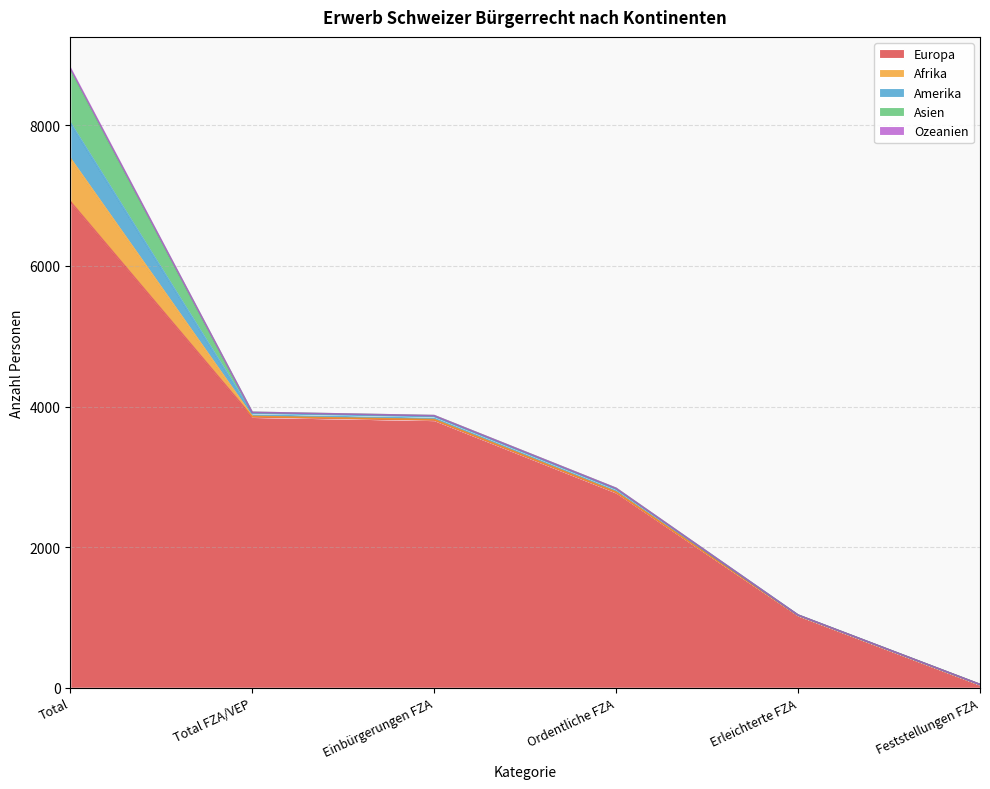

What is the difference between the highest and lowest values at Feststellungen FZA?

45